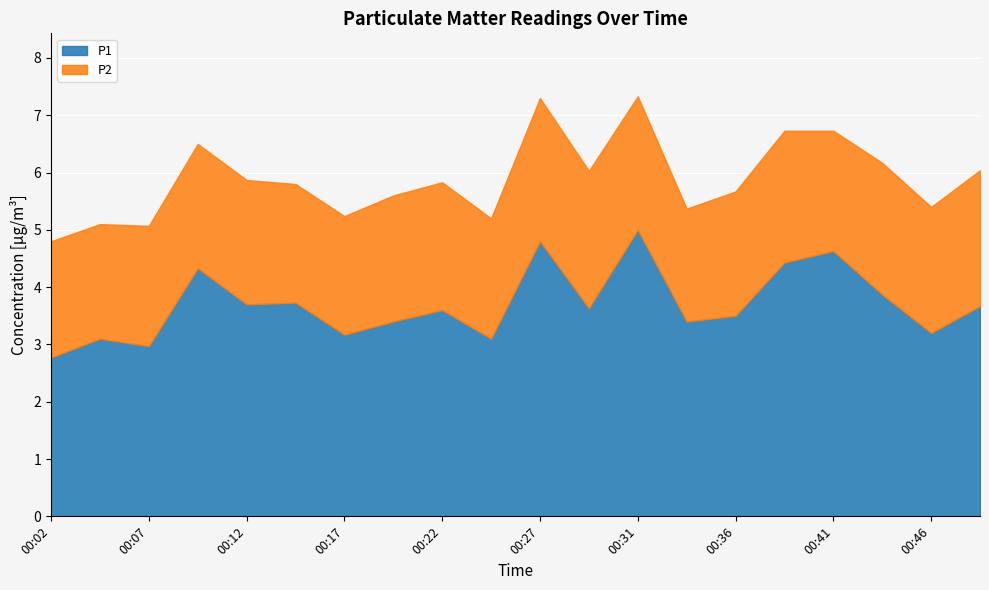

True or false: P1 and P2 cross at least once.

False